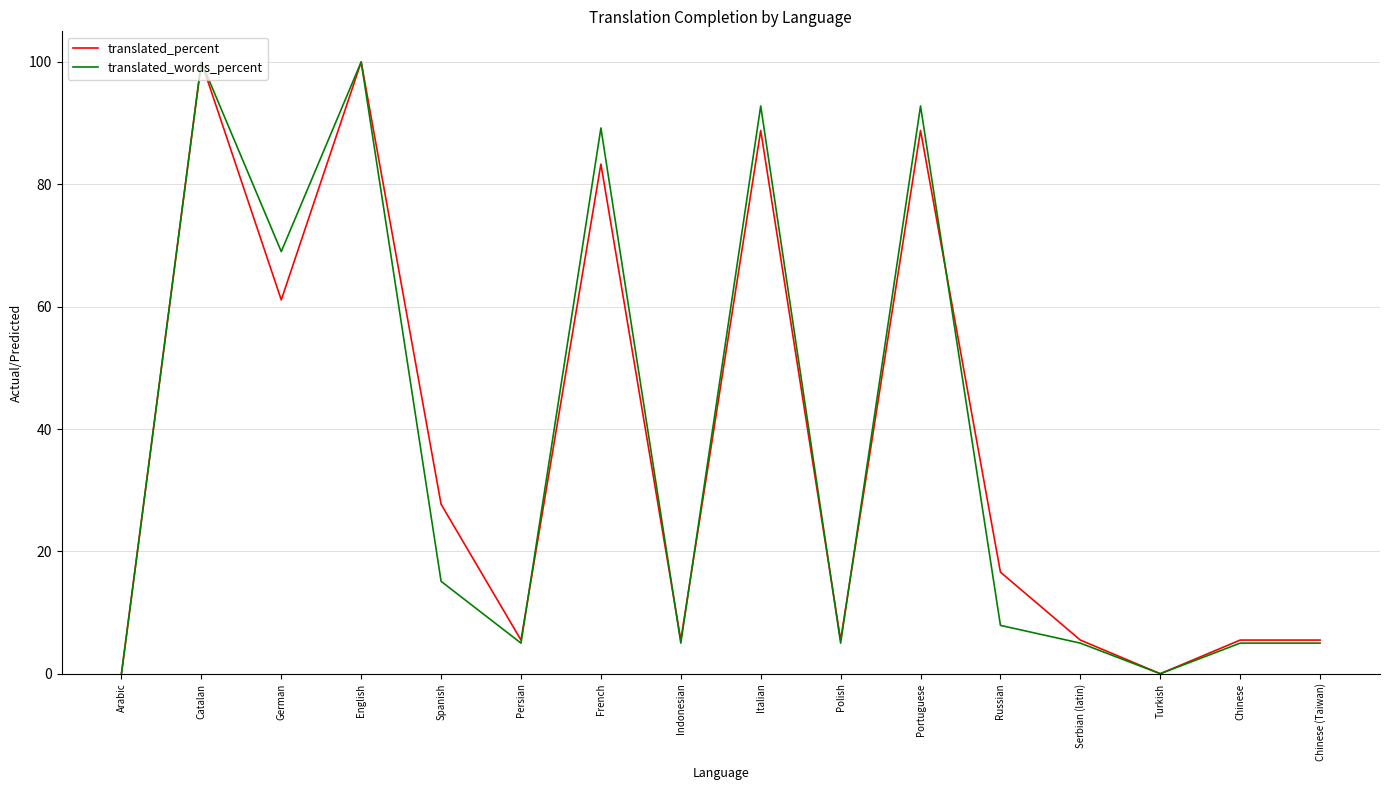

How many lines are shown in the chart?

2